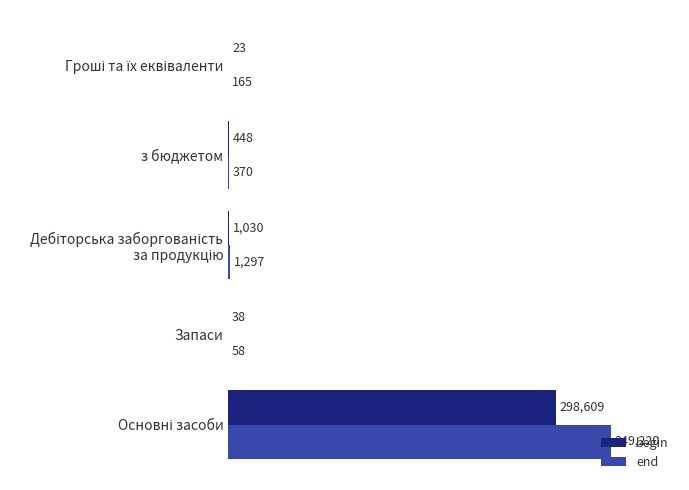

Which series has the largest total across all categories?

end